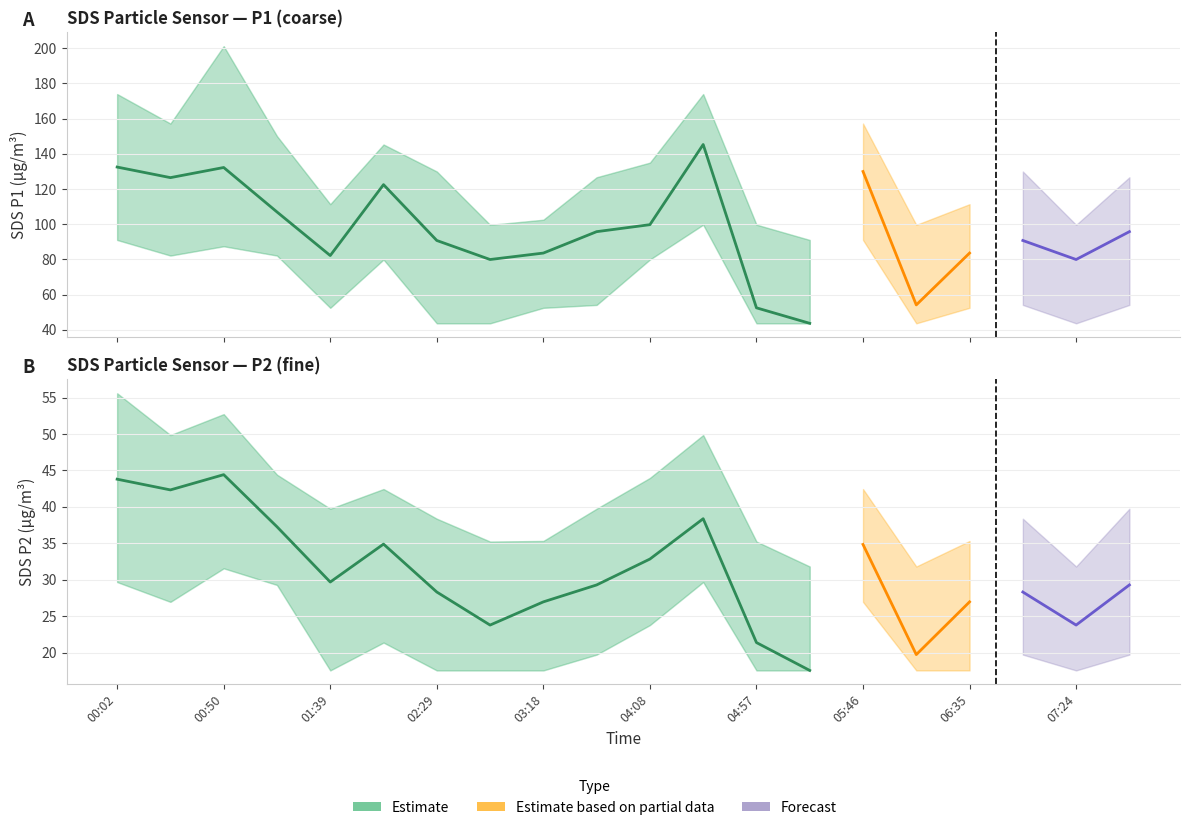

Which label corresponds to the largest value in the chart?

00:50